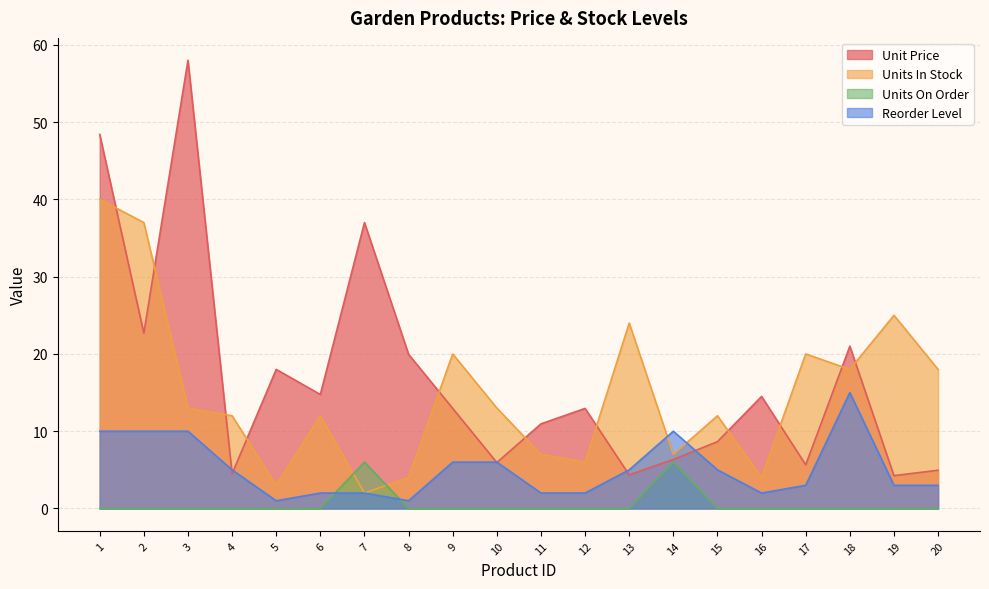

What is the value of the Units In Stock point at the 7th from the left?

2.0